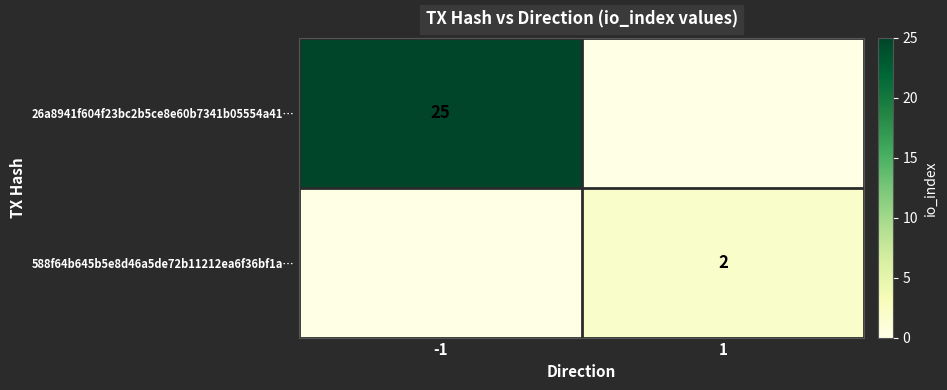

Is the value of 26a8941f604f23bc2b5ce8e60b7341b05554a41… at -1 greater than the value of 588f64b645b5e8d46a5de72b11212ea6f36bf1a… at 1?

Yes